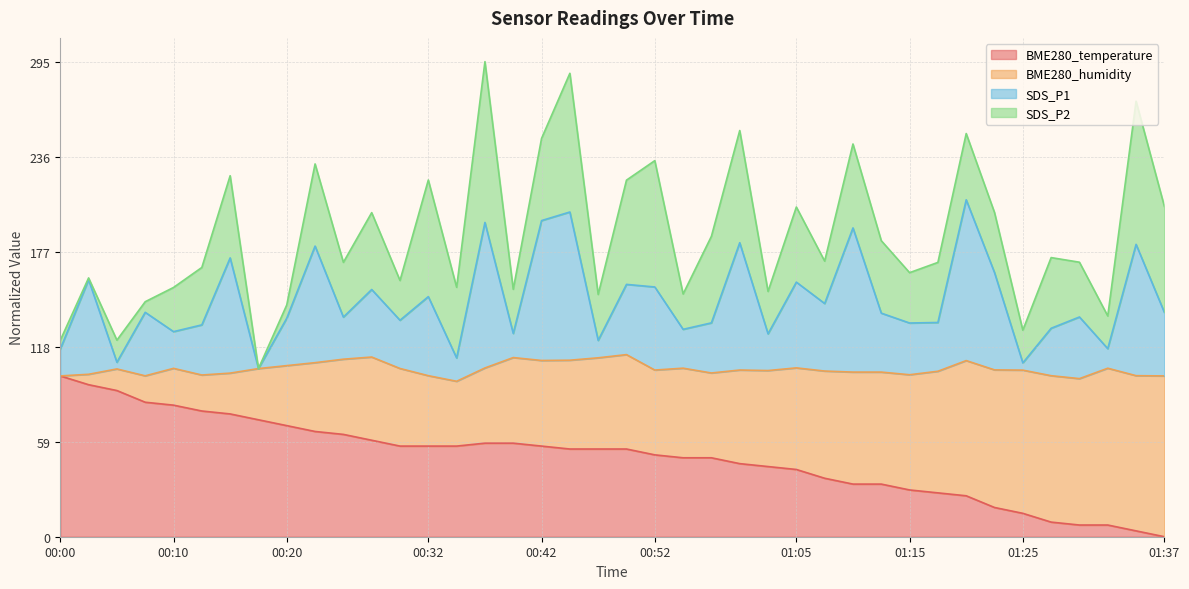

True or false: BME280_temperature has a value of 7.3 at 01:32.

True